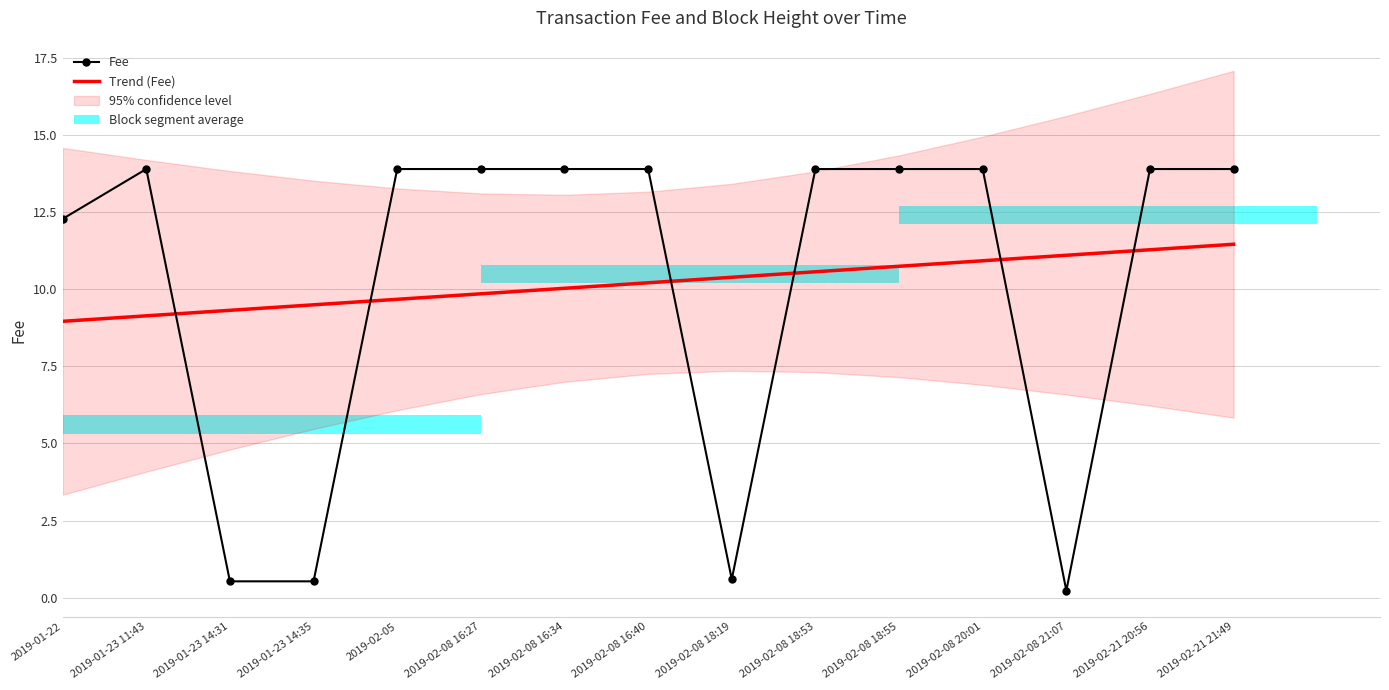

Between 2019-02-08 16:40 and 2019-02-08 18:53, which is larger?

2019-02-08 16:40